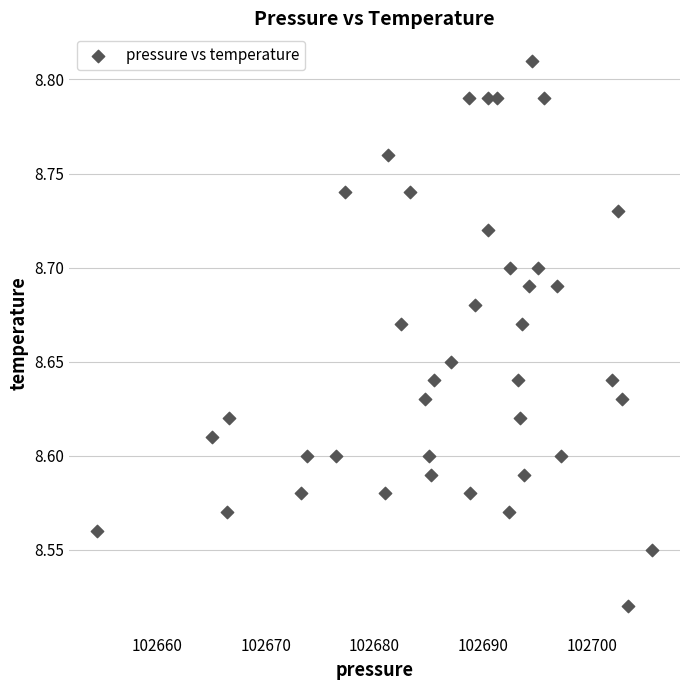

What is the range of Y values (max minus min)?

0.3